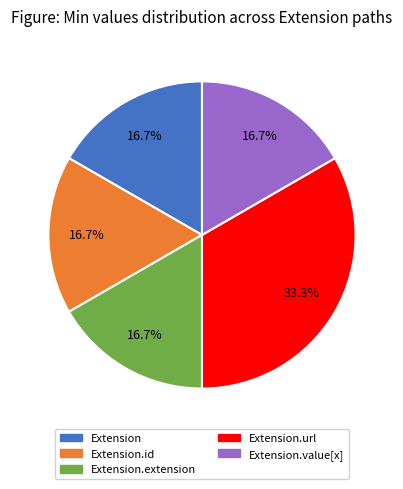

Is there any slice that represents more than half of the pie?

No